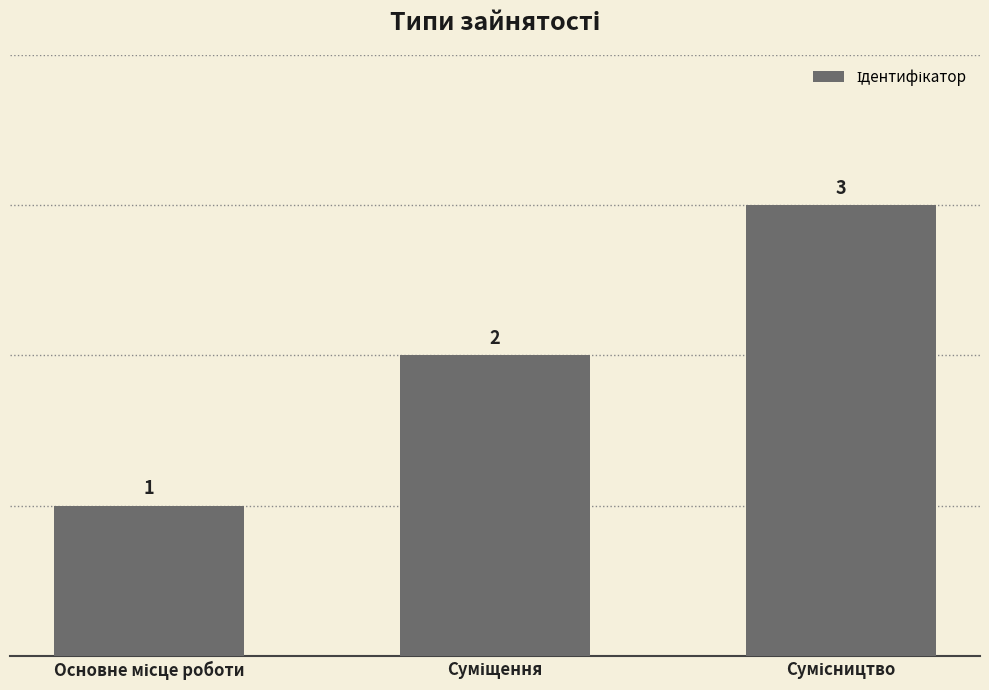

Reading right to left, extract all data points from this chart.

3	2	1